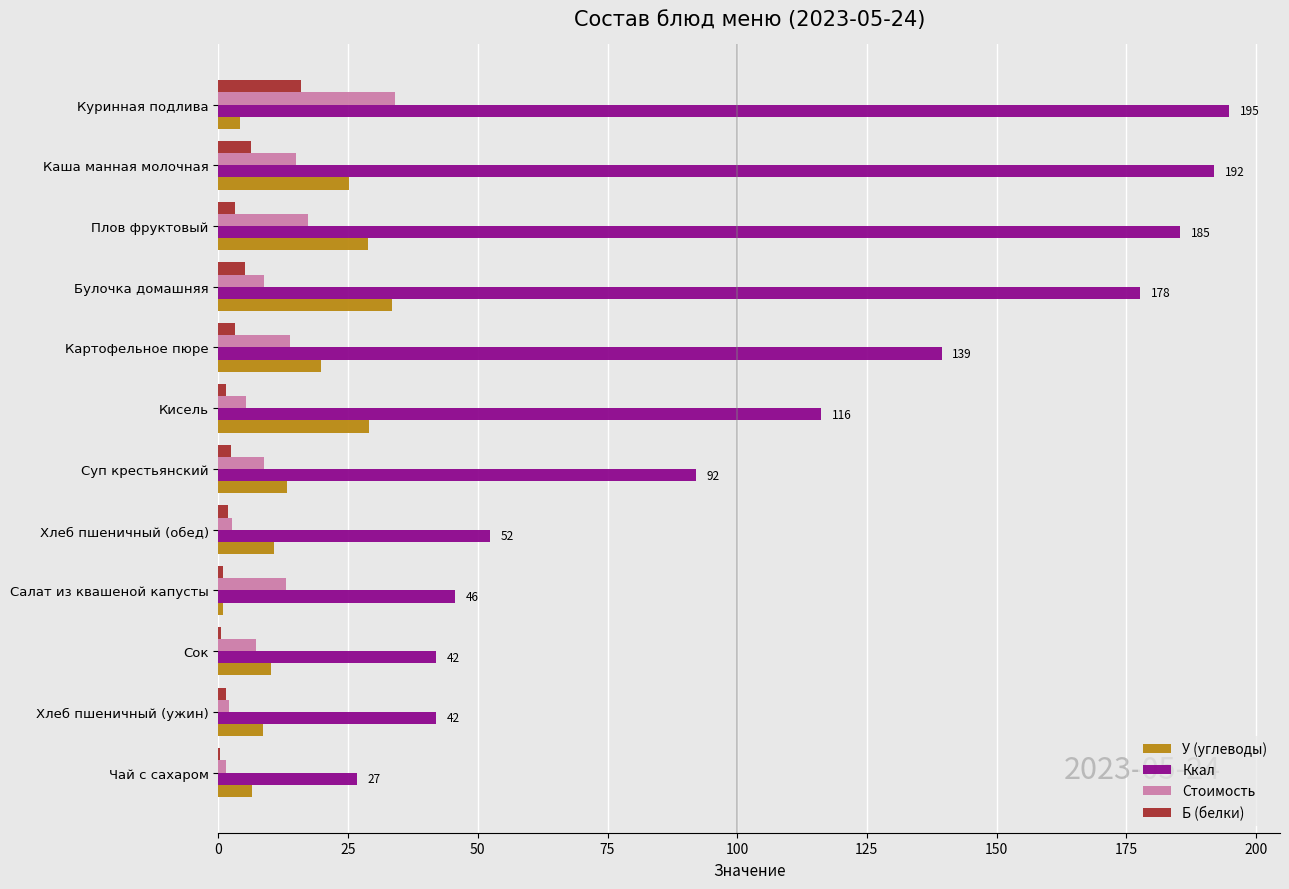

What is the highest value of the Ккал series?

194.9